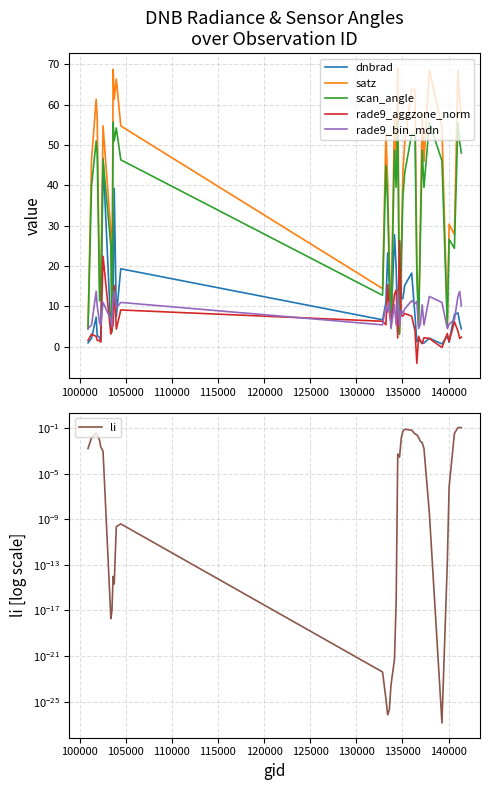

How many values in the rade9_bin_mdn series are below 9?

18